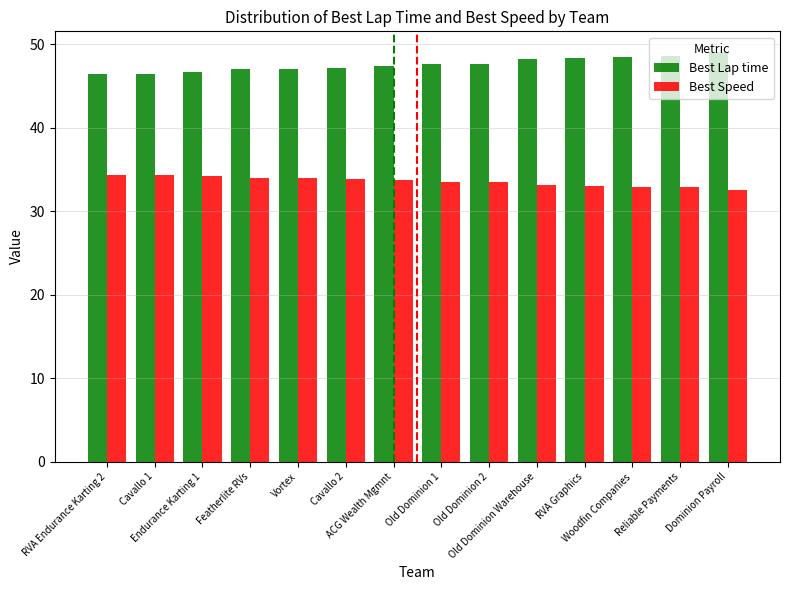

What is the difference between the Best Speed values at Endurance Karting 1 and RVA Endurance Karting 2?

0.1